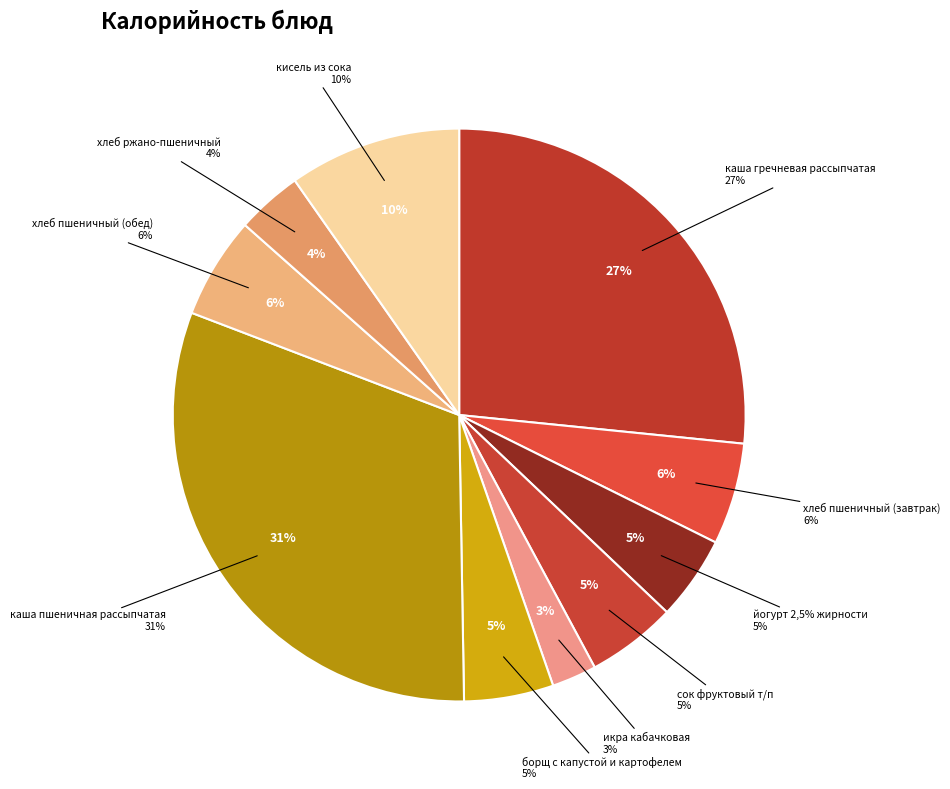

Combined, do борщ с капустой и картофелем and каша гречневая рассыпчатая account for over 50%?

No